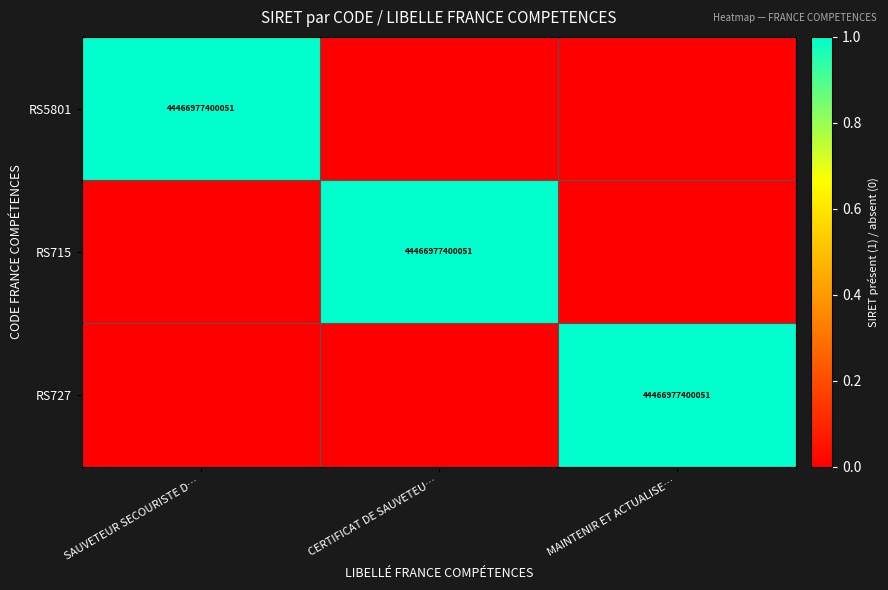

What is the maximum value shown in the chart?

1